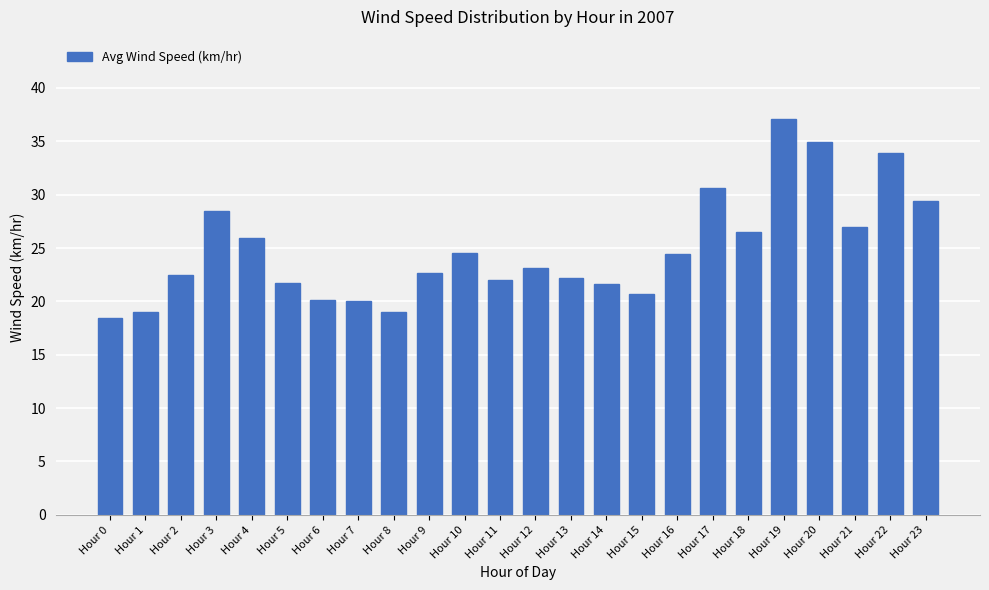

What is the difference between the maximum and minimum values?

18.7